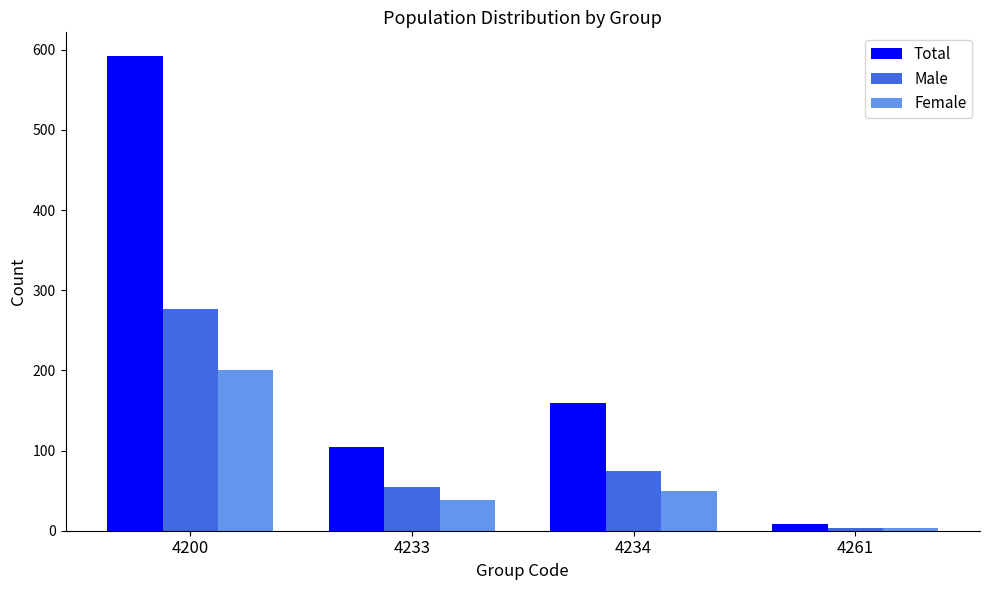

What is the difference between the Male values at 4233 and 4261?

50